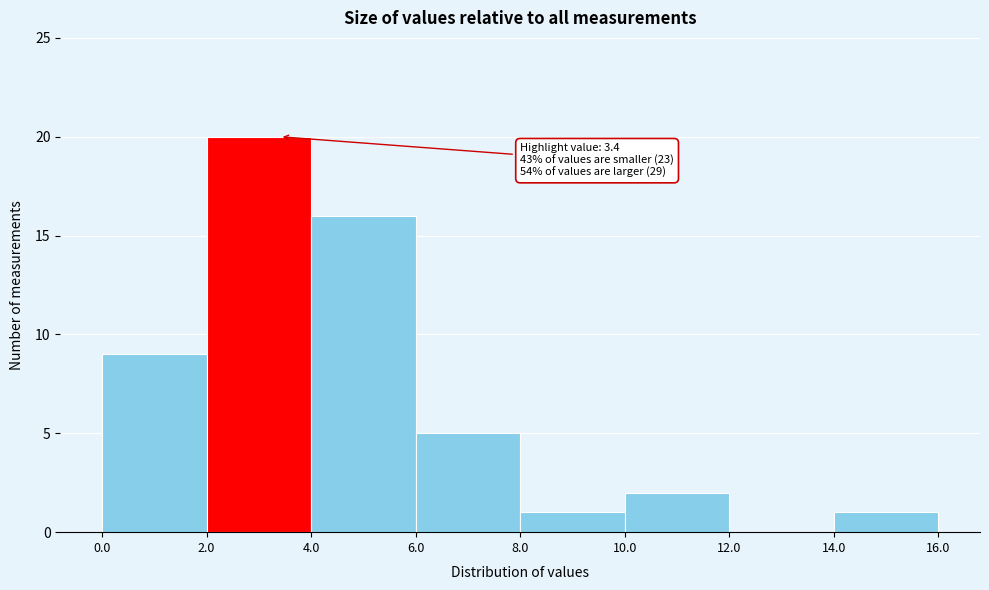

Over which range of the x-axis is the bar tallest?

2.0 to 4.0